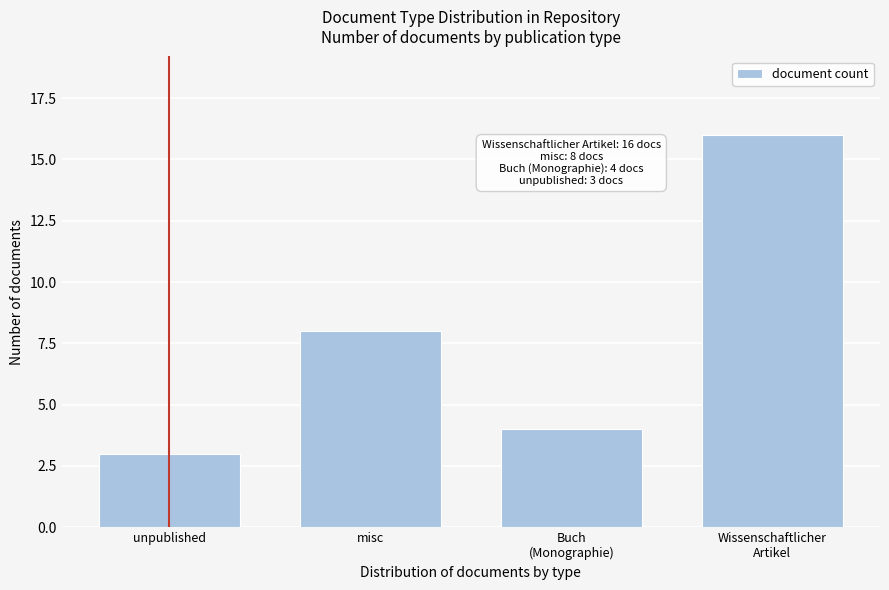

Reading left to right, transcribe all the data shown in this chart.

3	8	4	16